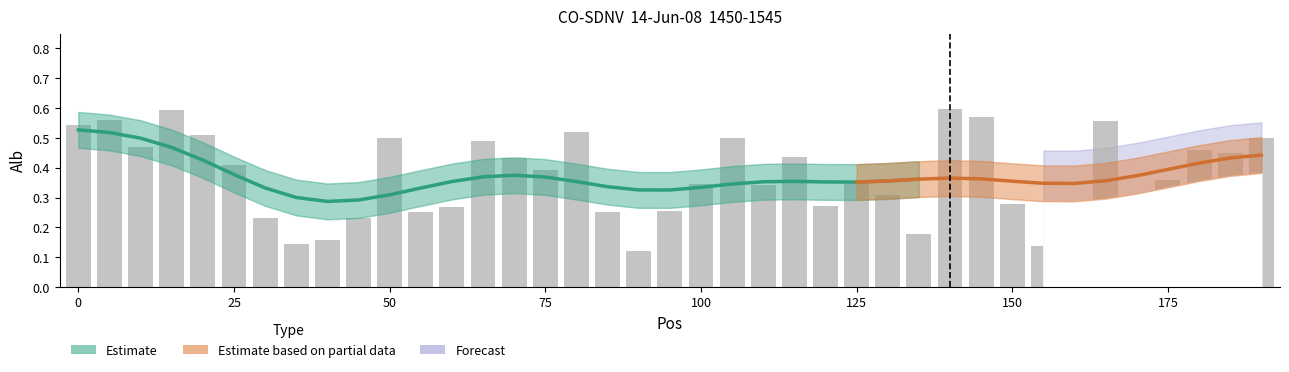

Does the chart contain stacked bars?

No